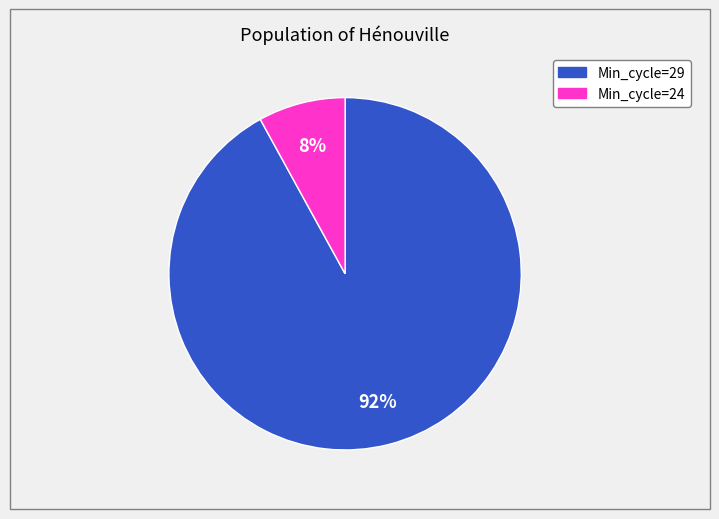

How many slices are in this pie chart?

2